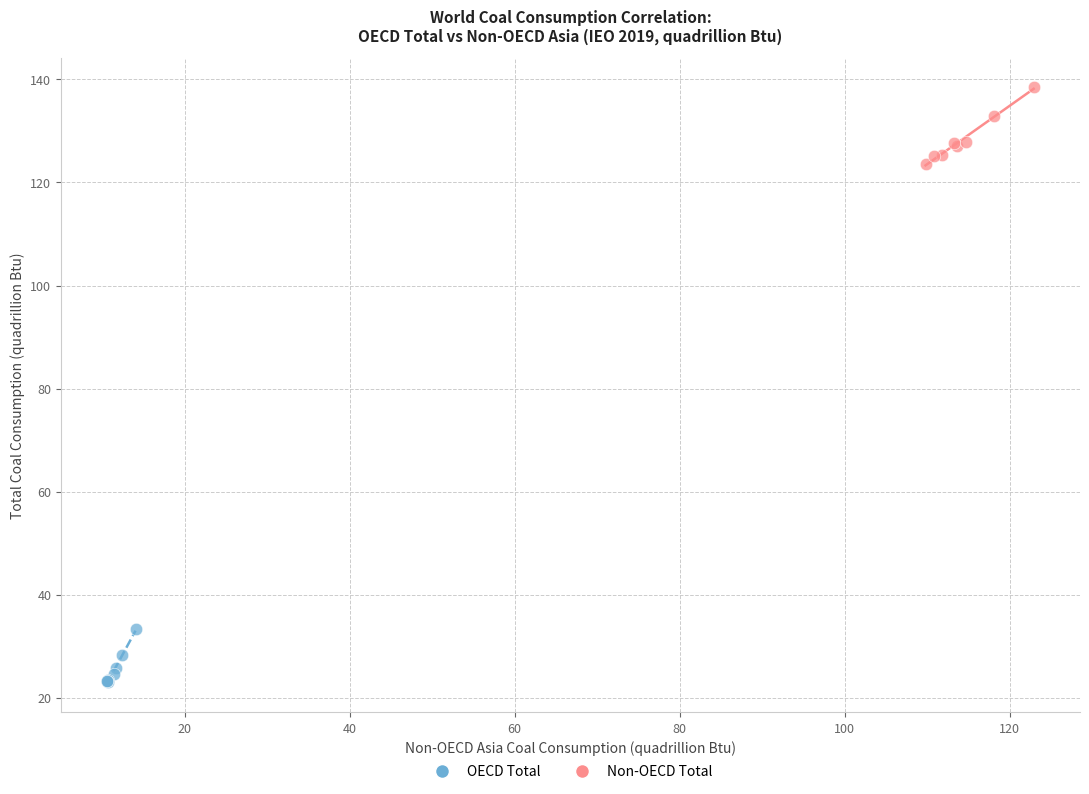

Which series reaches the maximum Y coordinate?

Non-OECD Total